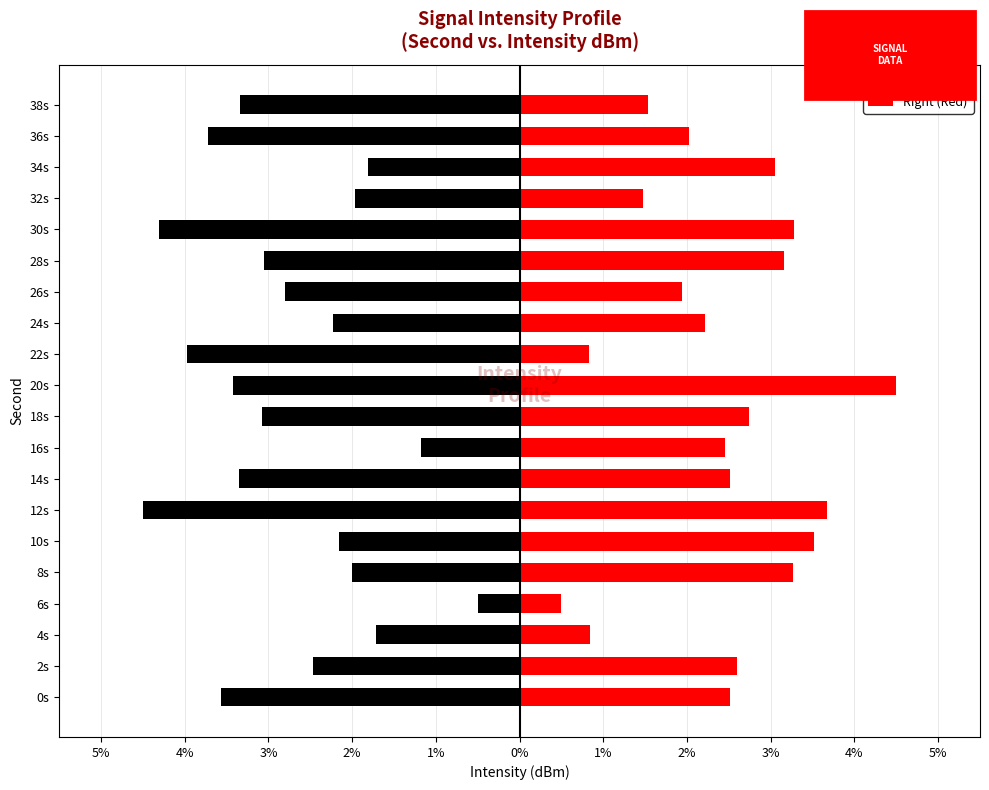

Which series has the largest range (max minus min)?

Left (Black)